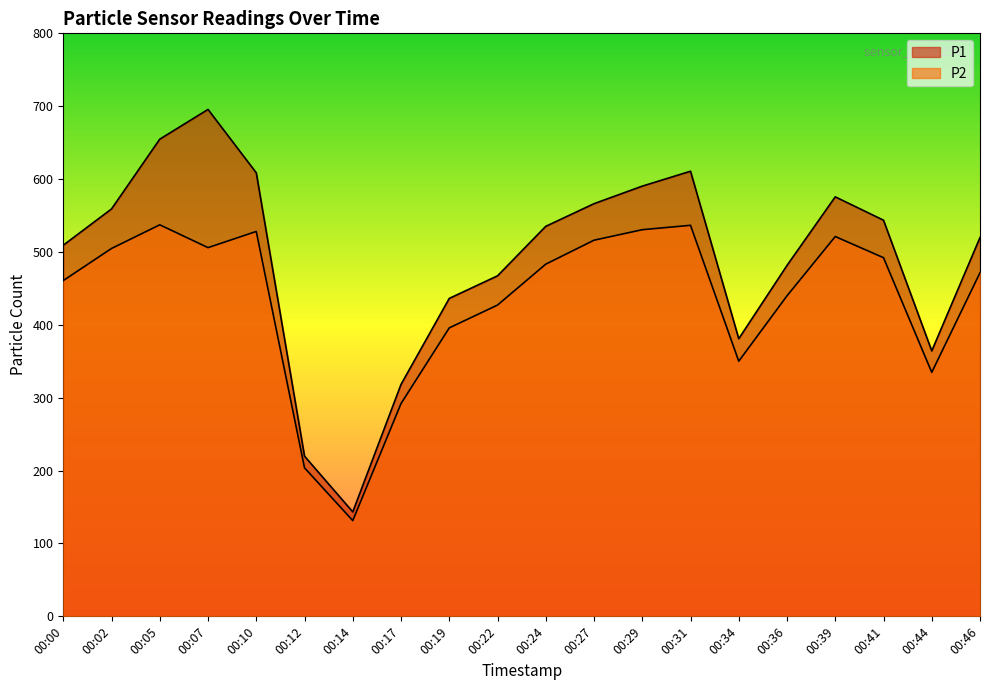

Reading left to right, extract all data points from this chart.

P1: 00:00=509.2	00:02=559.0	00:05=654.8	00:07=695.6	00:10=608.6	00:12=219.8	00:14=143.3	00:17=318.2	00:19=436.3	00:22=467.2	00:24=535.2	00:27=566.2	00:29=590.3	00:31=610.8	00:34=380.9	00:36=481.5	00:39=575.6	00:41=543.6	00:44=364.2	00:46=519.8
P2: 00:00=460.8	00:02=504.8	00:05=537.2	00:07=505.9	00:10=528.1	00:12=203.8	00:14=131.3	00:17=292.0	00:19=395.8	00:22=427.1	00:24=483.3	00:27=516.1	00:29=530.5	00:31=536.6	00:34=350.1	00:36=439.8	00:39=521.2	00:41=492.1	00:44=334.8	00:46=471.5